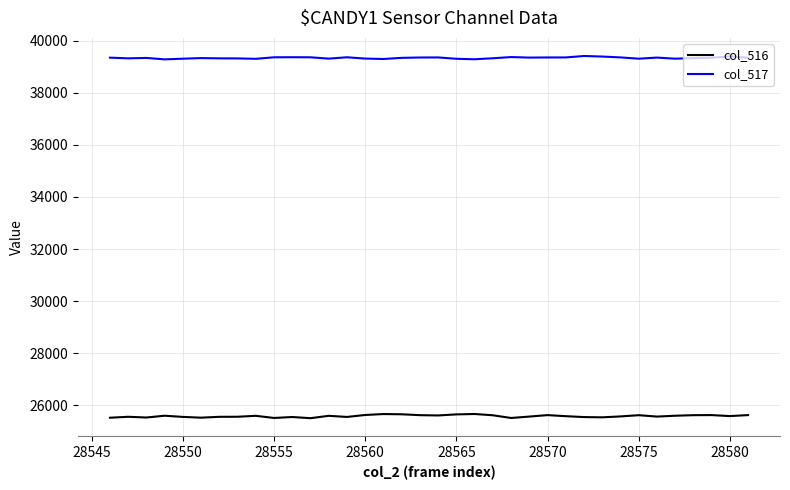

Which series has the widest spread of values?

col_516